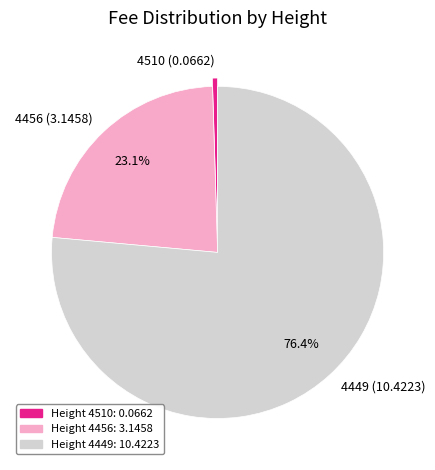

How much of the chart is everything except 4449 (10.4223)?

23.6%